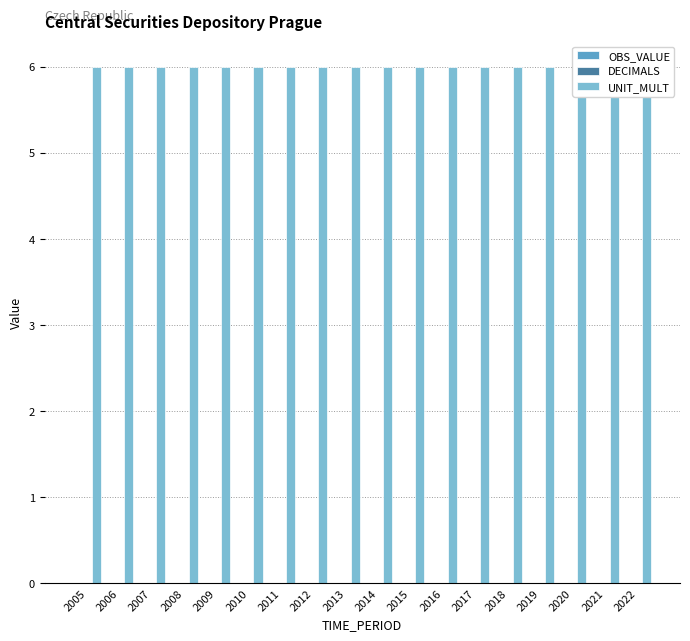

List the labels in order of UNIT_MULT value, largest first.

2005, 2006, 2007, 2008, 2009, 2010, 2011, 2012, 2013, 2014, 2015, 2016, 2017, 2018, 2019, 2020, 2021, 2022